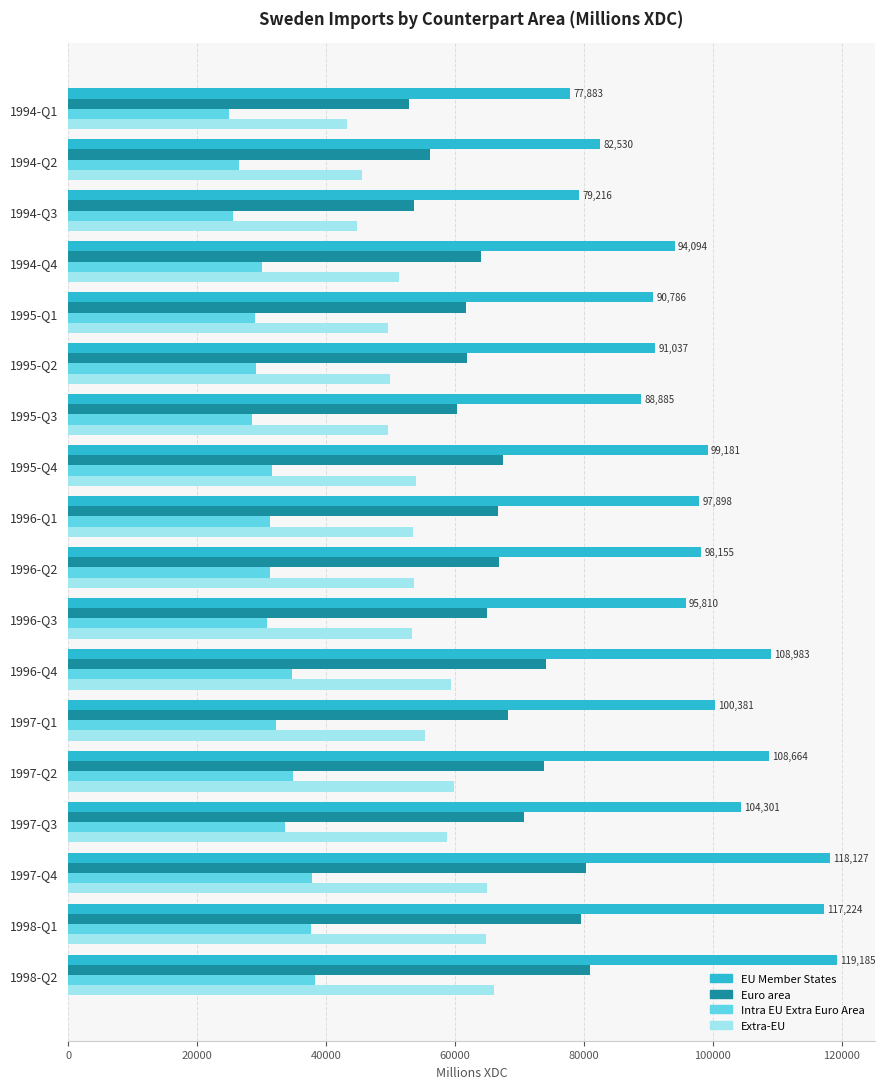

The value of Extra-EU at 1997-Q1 is 97204. True or false?

False